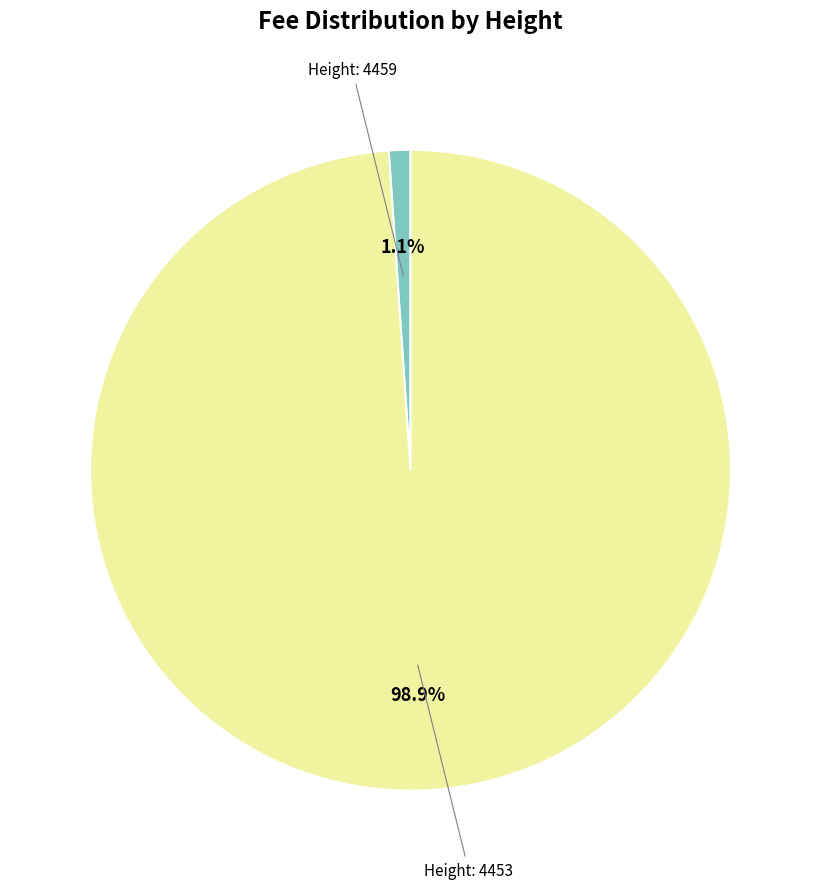

Is there any slice that represents more than half of the pie?

Yes